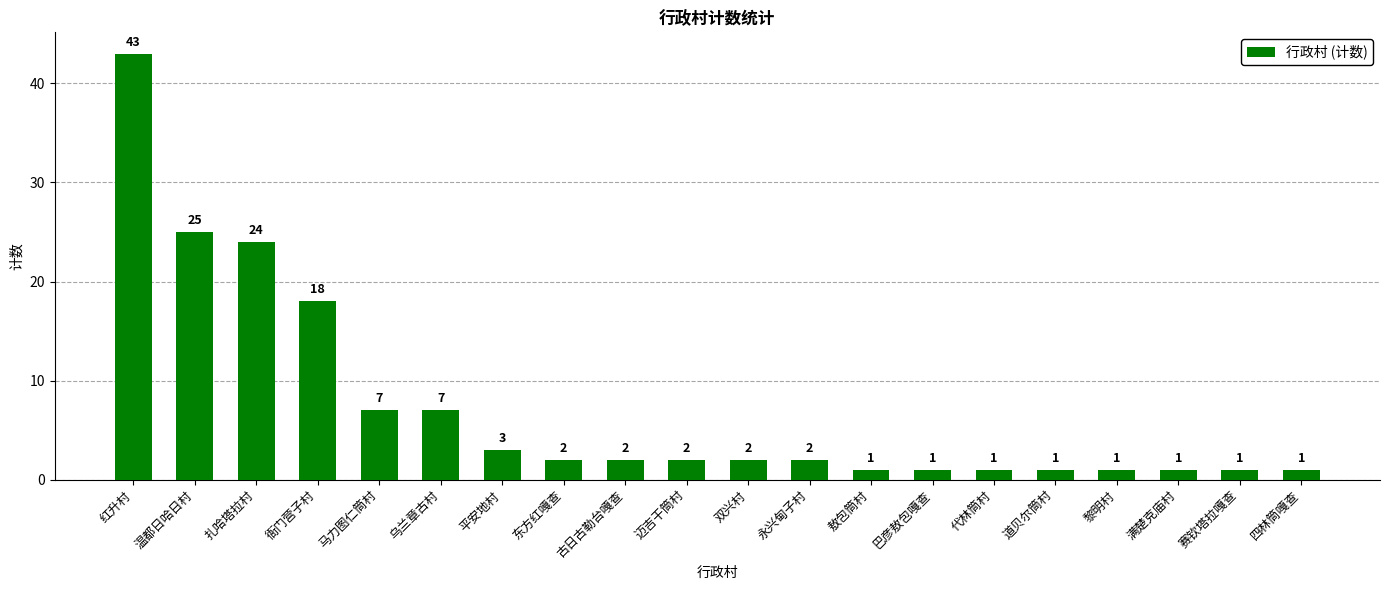

Does the chart contain any negative values?

No